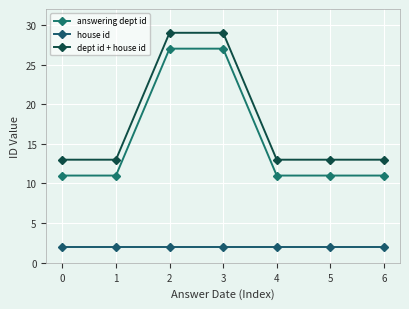

Which has a higher value, 5 or 2?

2